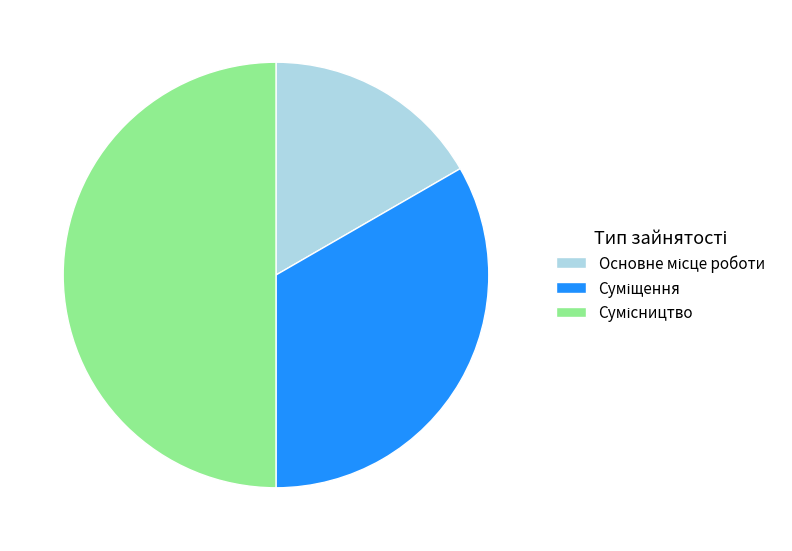

To the nearest percent, what is the difference between the largest and smallest slice percentages?

33%